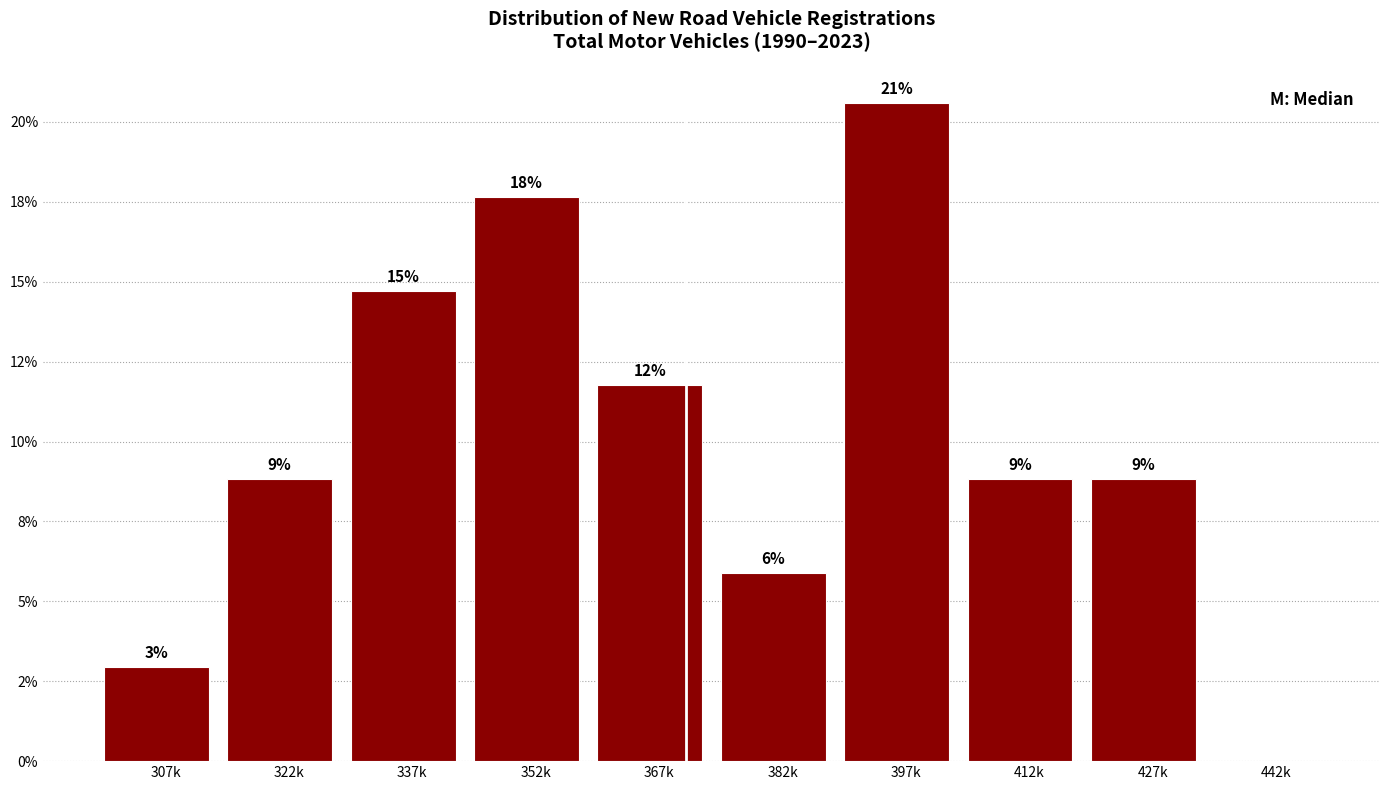

Are the bars horizontal?

No